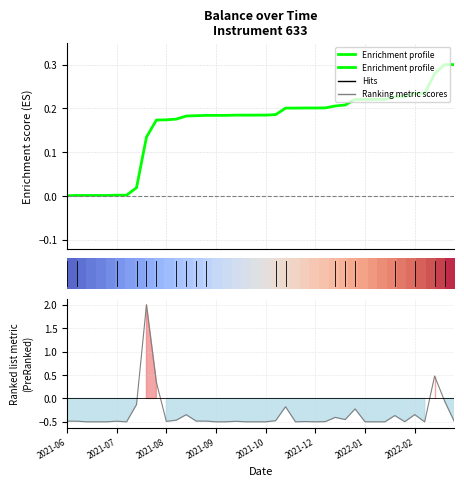

How many lines are shown in the chart?

2